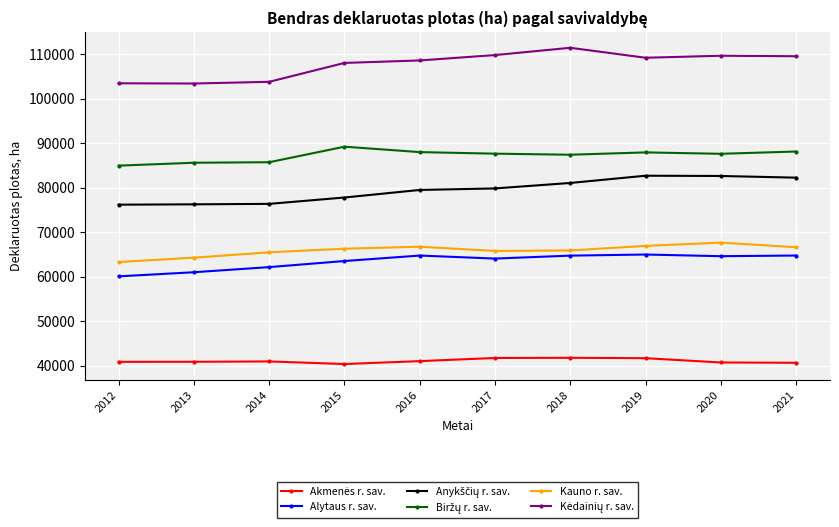

What is the difference between the maximum and minimum values in the Kauno r. sav. series?

4366.0